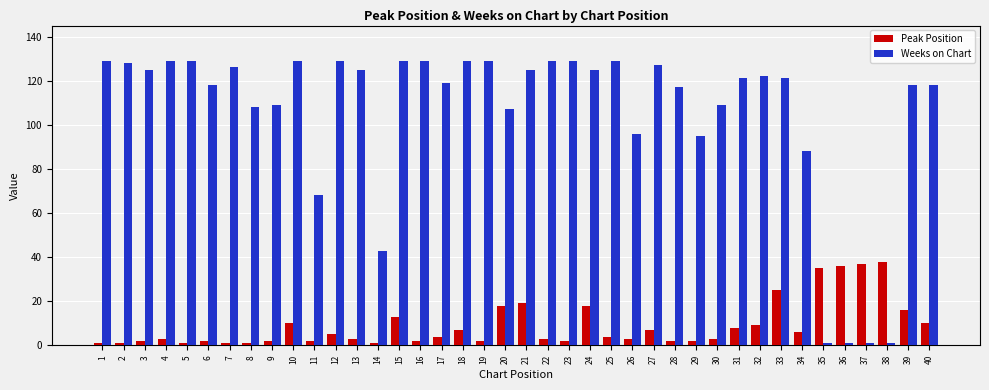

Is the value of Peak Position at 5 greater than the value of Weeks on Chart at 8?

No